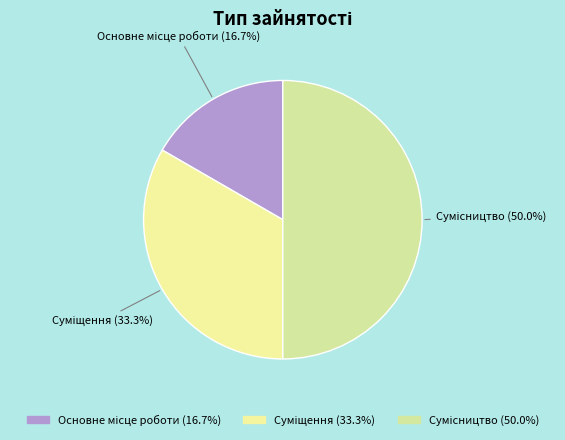

How much of the chart is everything except Основне місце роботи?

83.3%